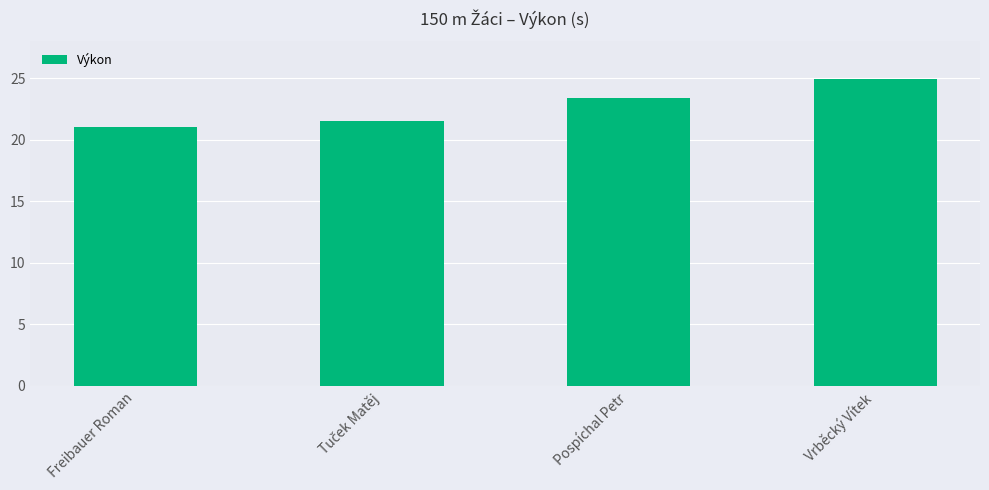

Read the value at Vrběcký Vítek.

25.0